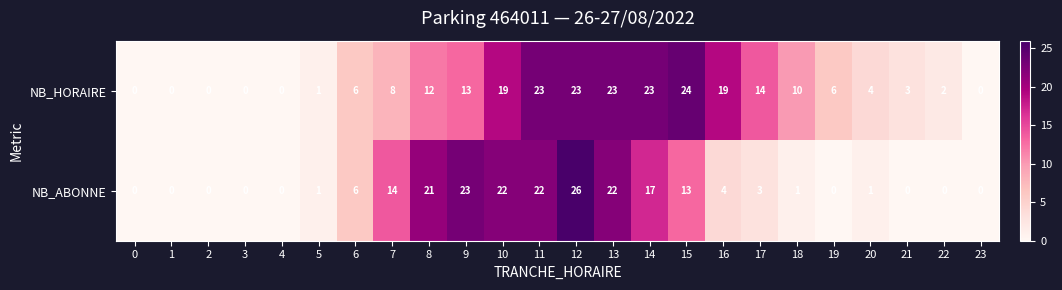

Count the number of data series in this chart.

2